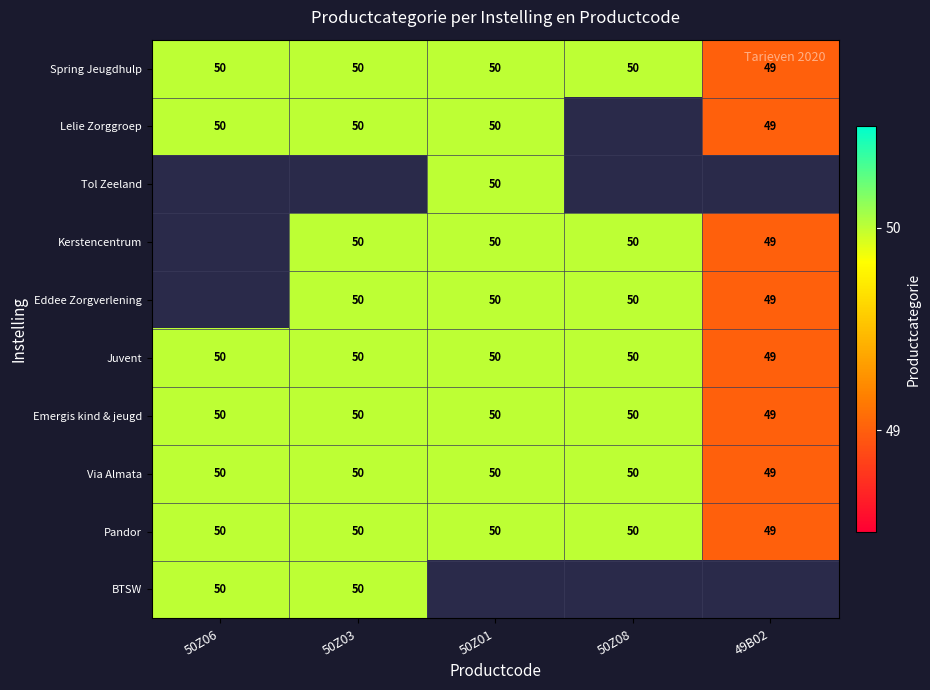

What is the greatest value displayed?

50.0